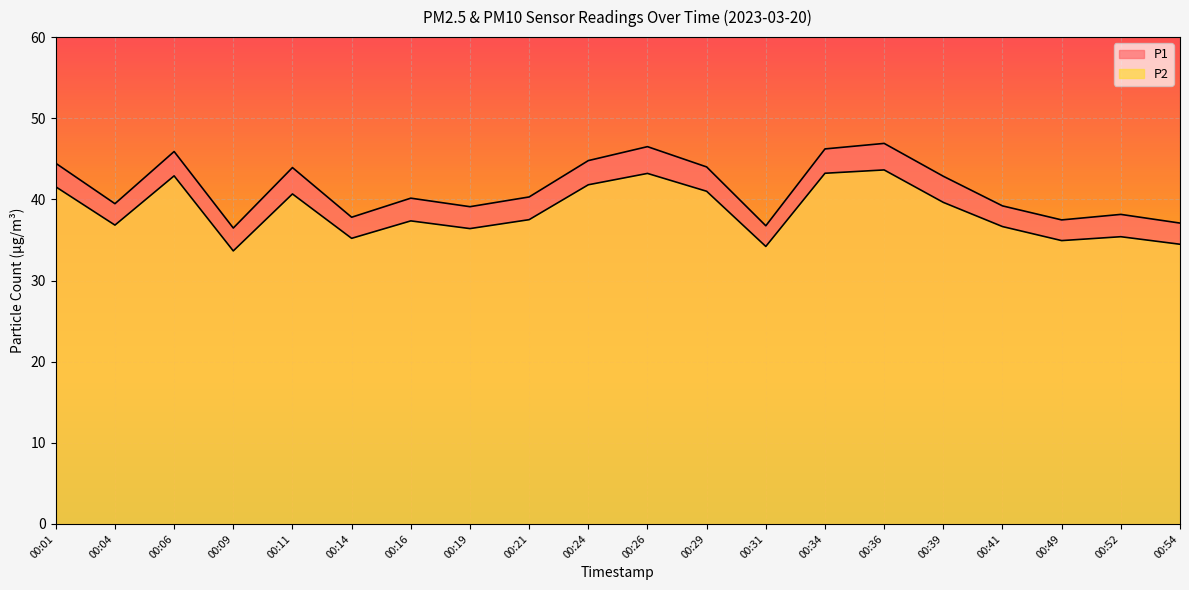

What is the difference between the P2 values at 00:21 and 00:11?

3.2